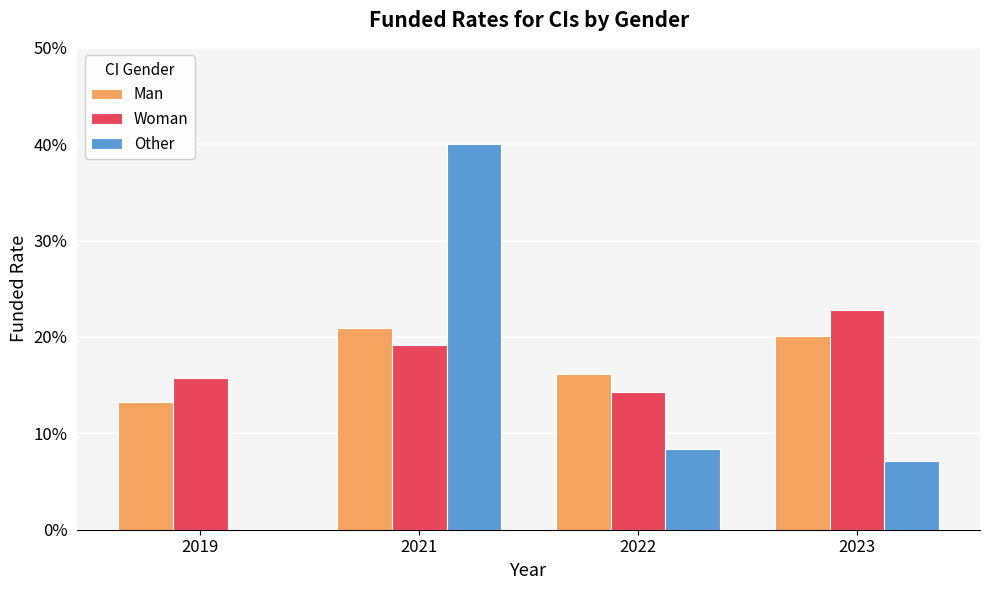

What is the value of the Woman bar at the 2nd from the left?

0.2